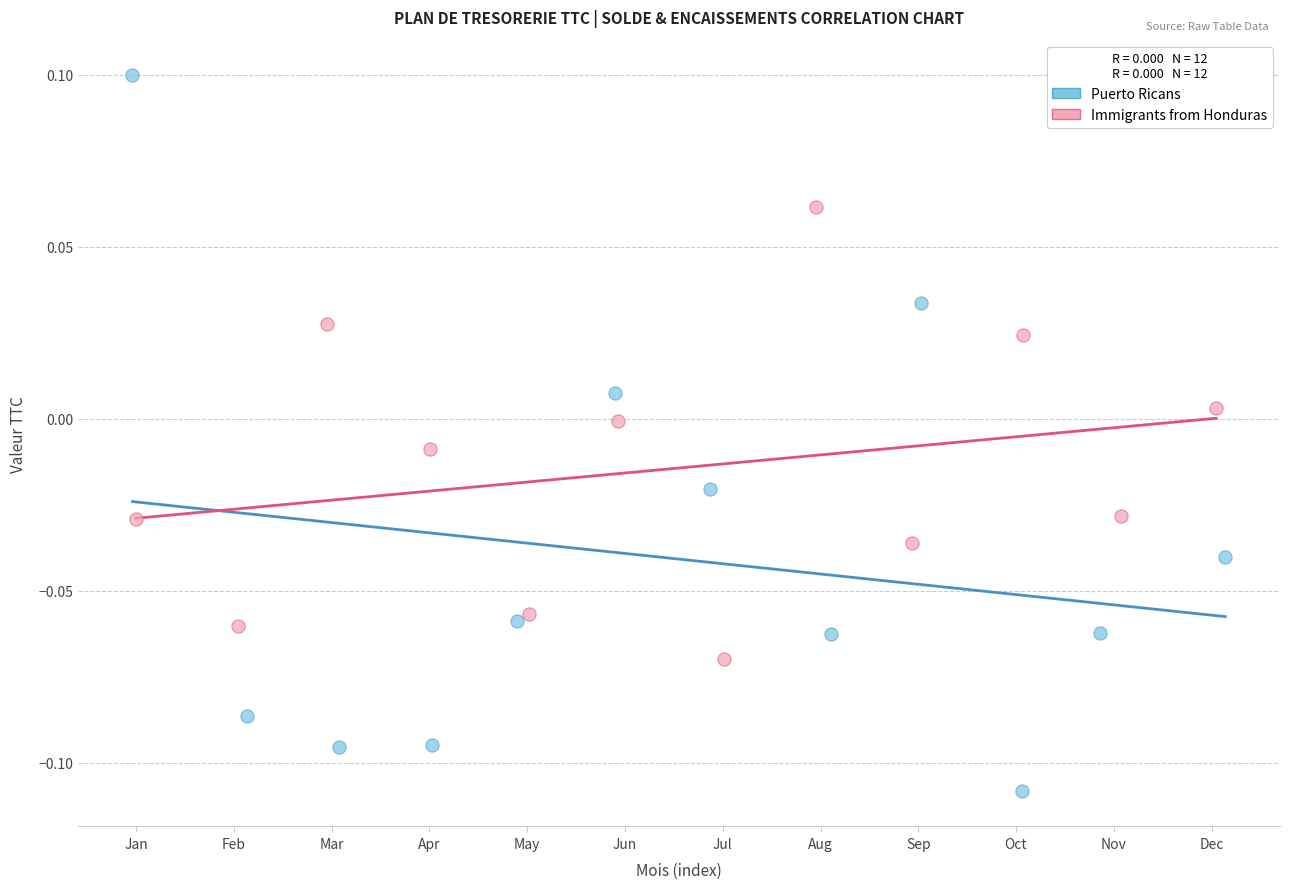

Which series contains the highest Y value?

Puerto Ricans